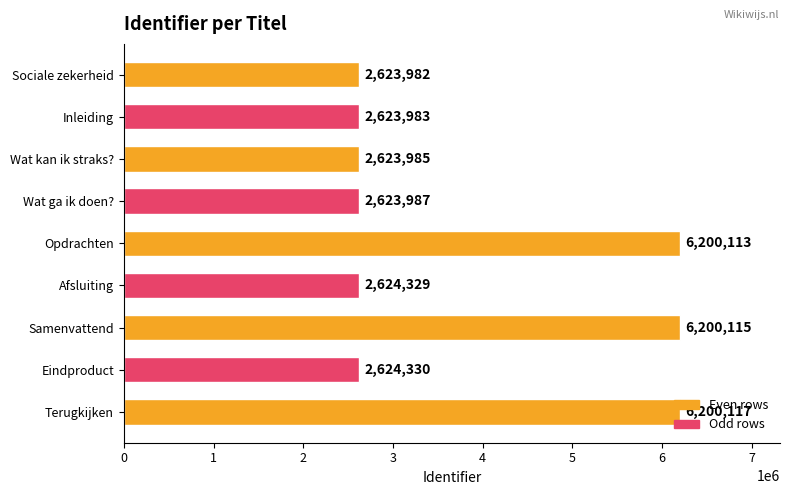

Rank the categories by value from highest to lowest.

Terugkijken, Samenvattend, Opdrachten, Eindproduct, Afsluiting, Wat ga ik doen?, Wat kan ik straks?, Inleiding, Sociale zekerheid